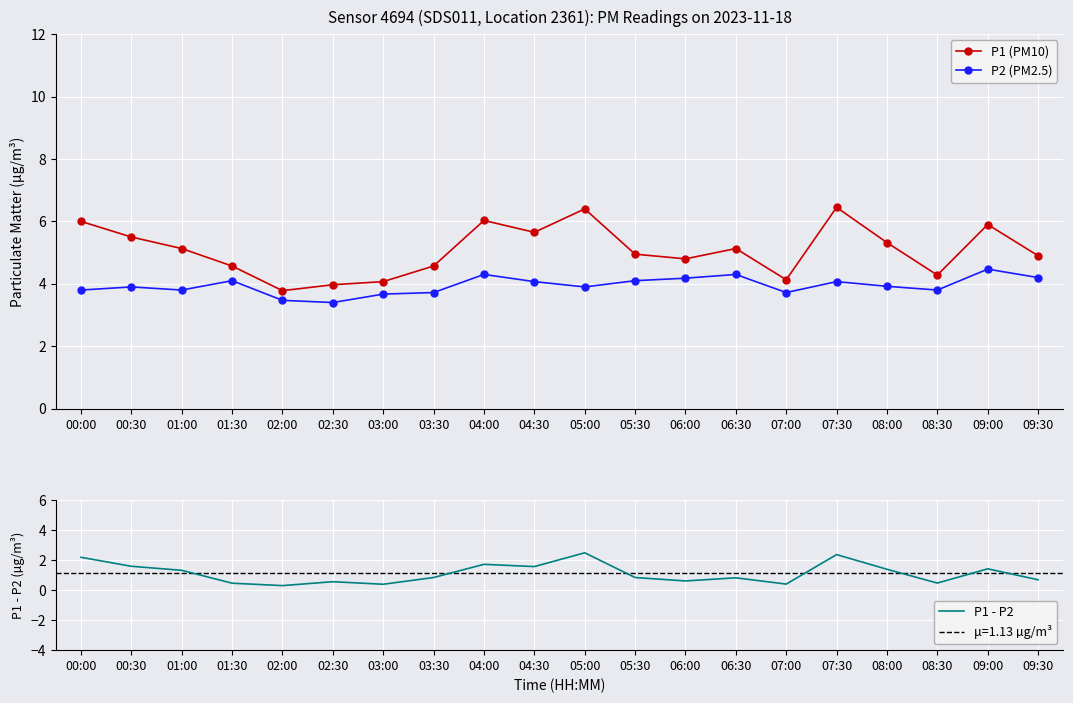

The P2 (PM2.5) series shows 4.2 at 06:00. True or false?

True